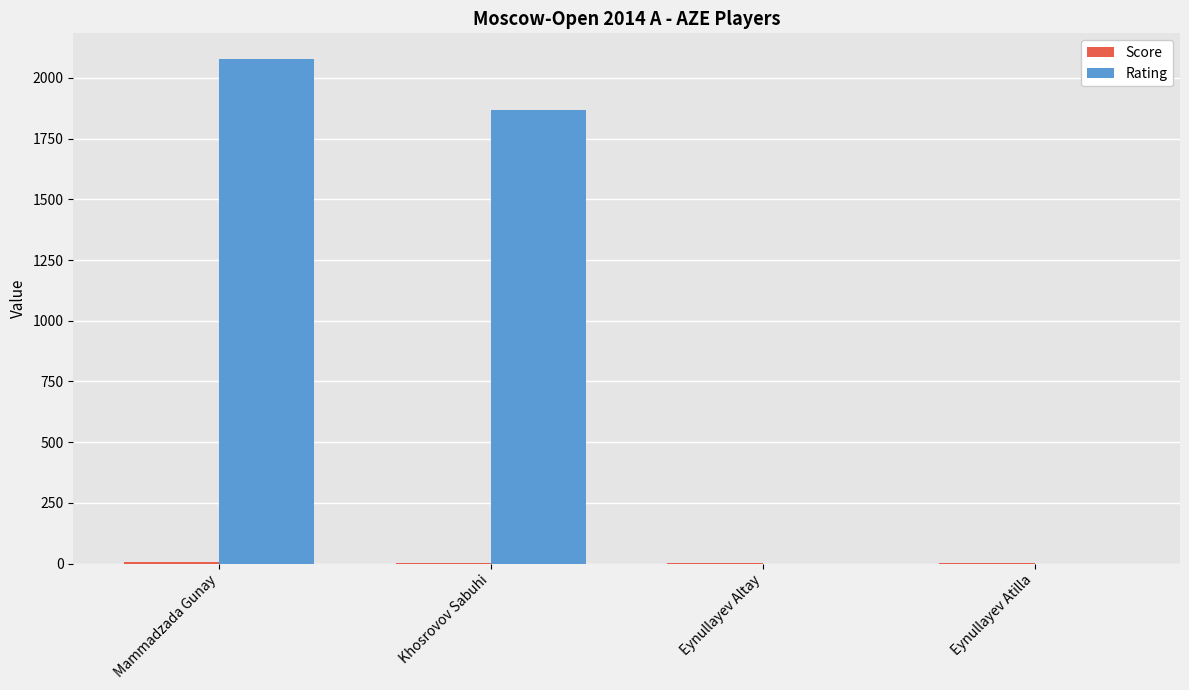

What is the sum of all Rating values?

3948.0